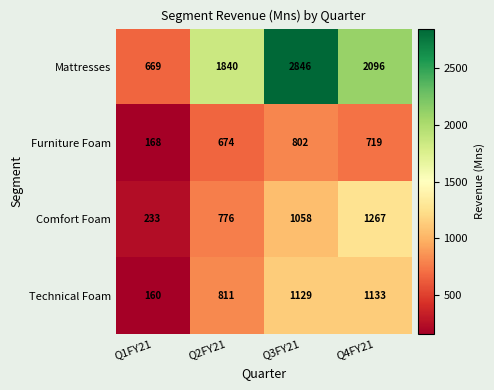

What is the difference between the Furniture Foam values at Q4FY21 and Q1FY21?

551